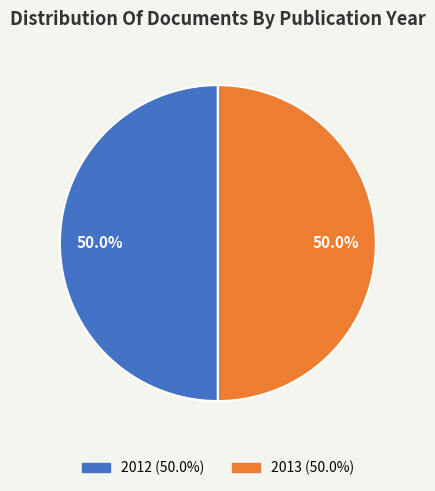

How many segments does this pie chart have?

2